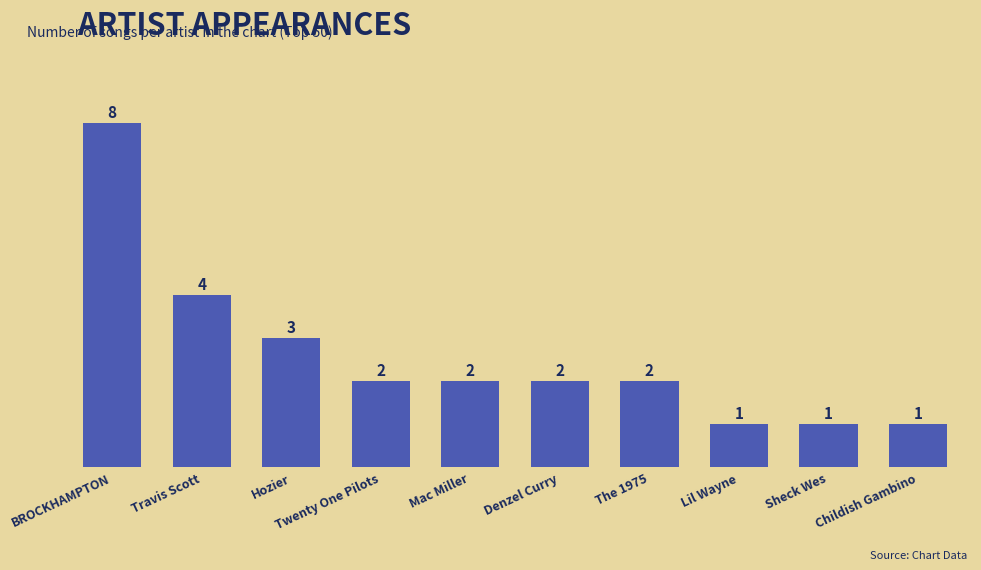

The chart shows a value of 2 at Twenty One Pilots. True or false?

True